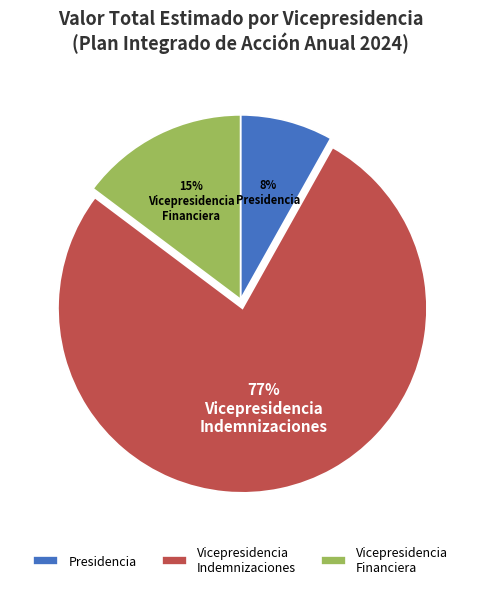

Does any single category account for the majority?

Yes